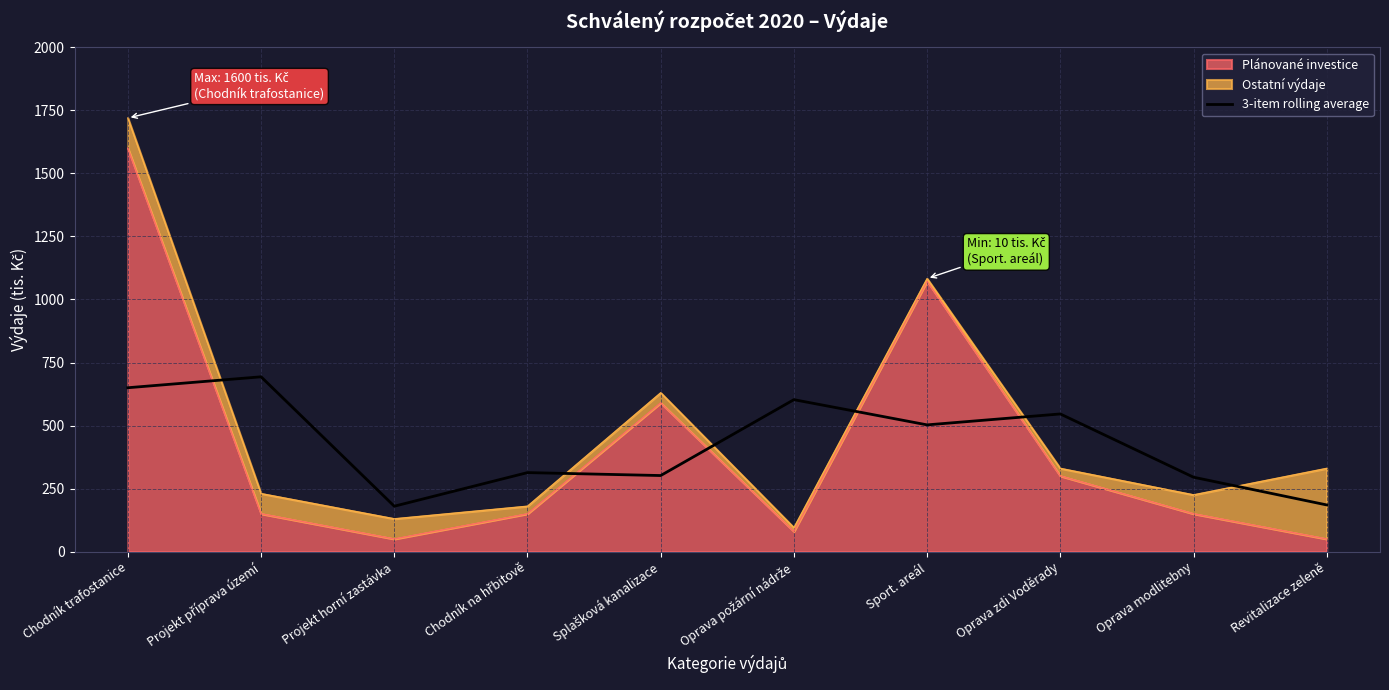

How many lines are shown in the chart?

1